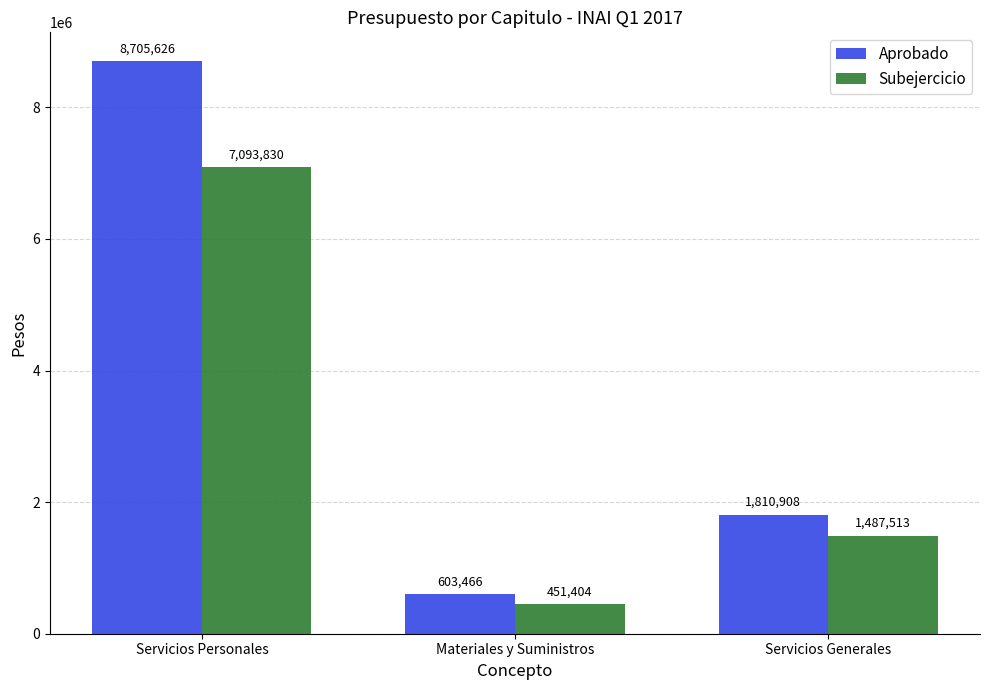

True or false: Subejercicio has a value of 1487513 at Servicios Generales.

True